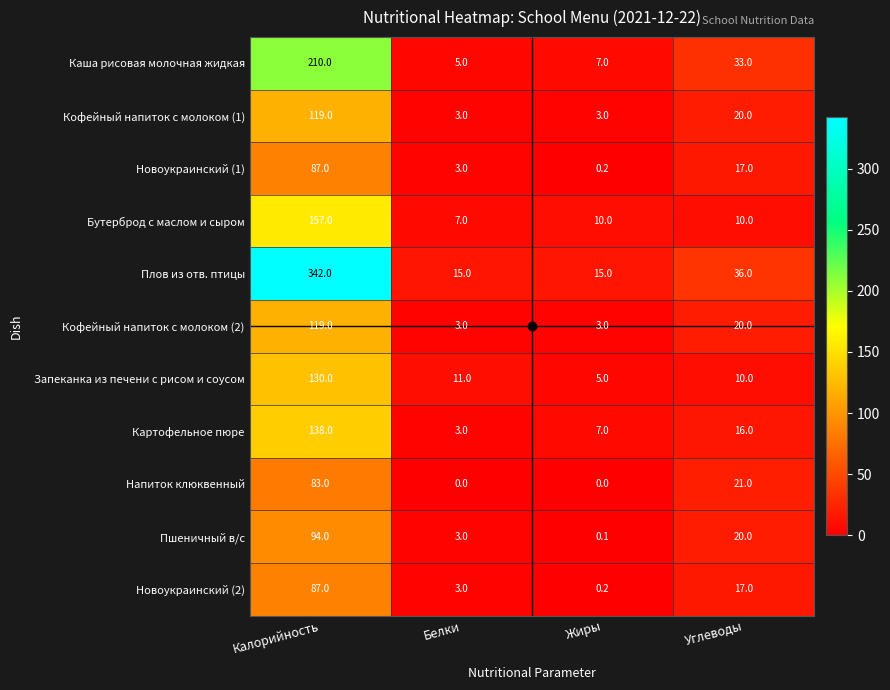

True or false: Запеканка из печени с рисом и соусом has a value of 5.0 at Жиры.

True